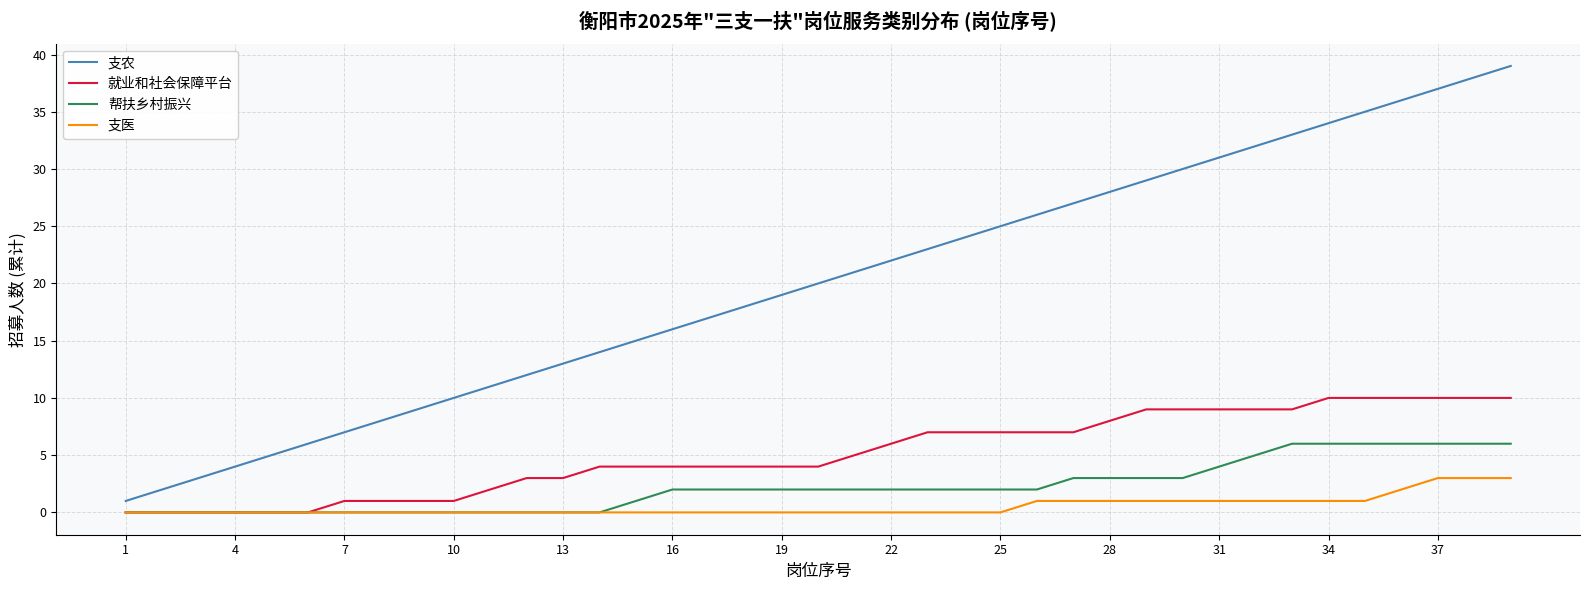

True or false: 就业和社会保障平台 and 支农 cross at least once.

False